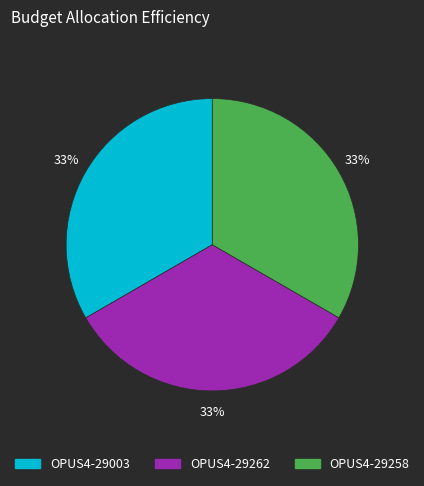

True or false: OPUS4-29262 accounts for 33% of the total.

True